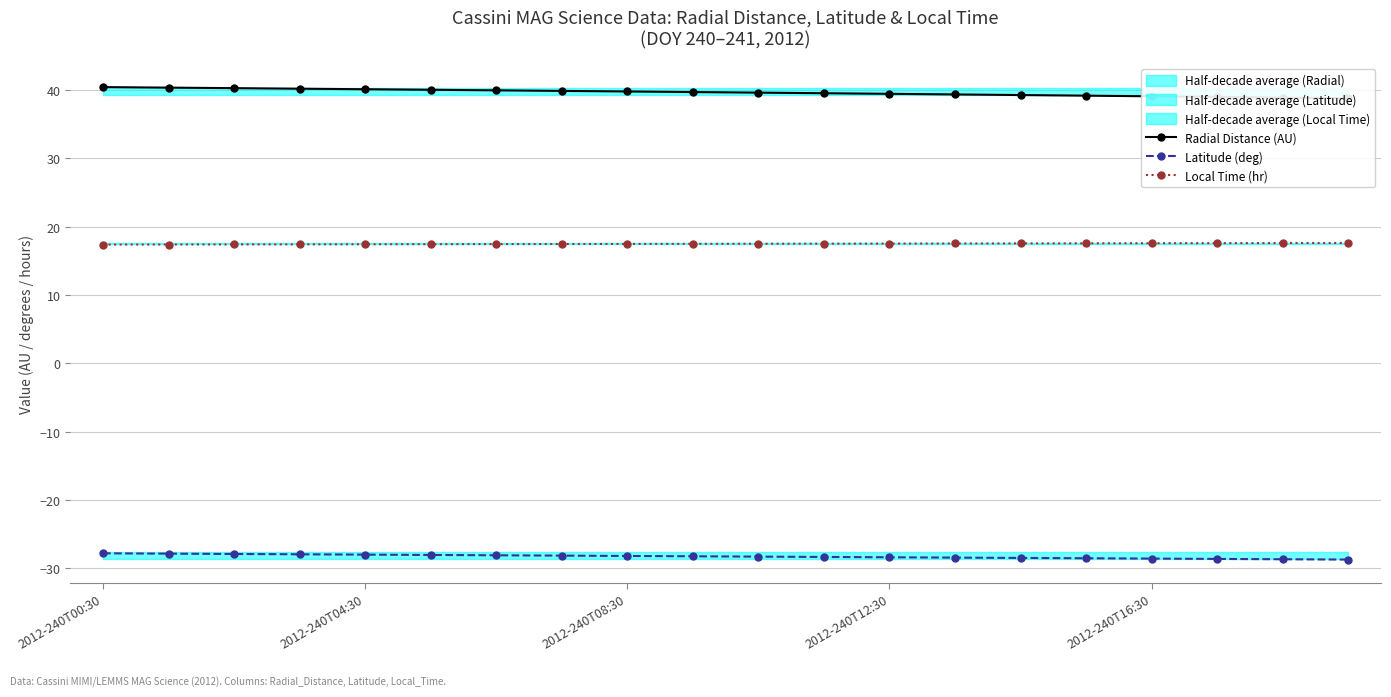

True or false: Latitude (deg) has a value of -44.3 at 7.

False